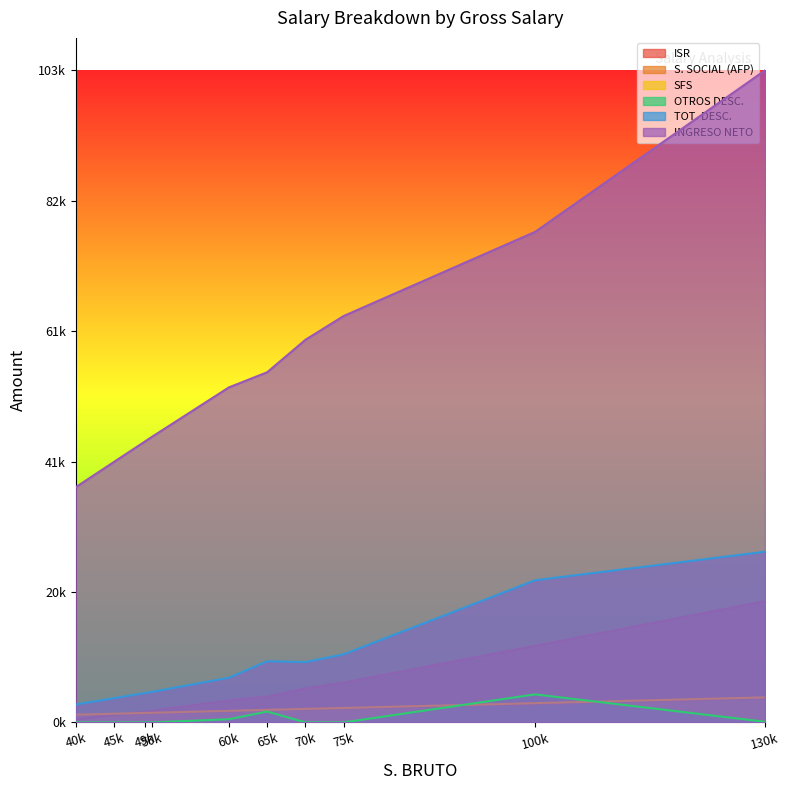

Reading left to right, list all the values displayed in this chart.

ISR: 130000=19162.2	100000=12105.4	75000=6309.4	70000=5368.4	65000=4084.5	60000=3486.7	50000=1854.0	49000=1712.9	45000=1148.3	40000=442.6
S. SOCIAL (AFP): 130000=3731.0	100000=2870.0	75000=2152.5	70000=2009.0	65000=1865.5	60000=1722.0	50000=1435.0	49000=1406.3	45000=1291.5	40000=1148.0
SFS: 130000=3952.0	100000=3040.0	75000=2280.0	70000=2128.0	65000=1976.0	60000=1824.0	50000=1520.0	49000=1489.6	45000=1368.0	40000=1216.0
OTROS DESC.: 130000=100.0	100000=4429.2	75000=0.0	70000=0.0	65000=1715.5	60000=500.0	50000=0.0	49000=0.0	45000=0.0	40000=0.0
TOT. DESC.: 130000=26970.2	100000=22469.6	75000=10766.9	70000=9530.5	65000=9666.4	60000=7057.6	50000=4834.0	49000=4633.8	45000=3832.8	40000=2831.7
INGRESO NETO: 130000=103029.8	100000=77530.4	75000=64233.2	70000=60469.6	65000=55333.6	60000=52942.3	50000=45166.0	49000=44366.2	45000=41167.2	40000=37168.3